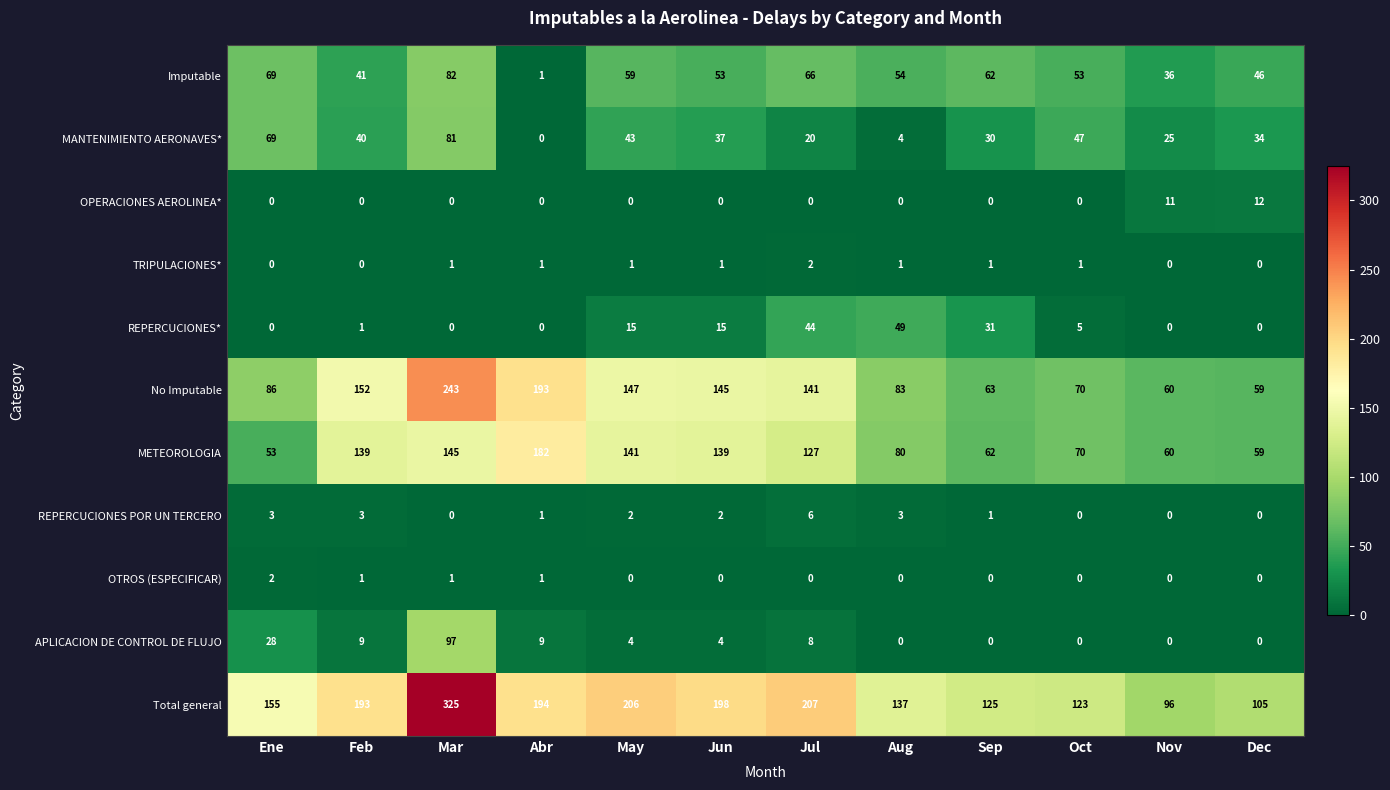

At how many categories does at least one series exceed 45?

12